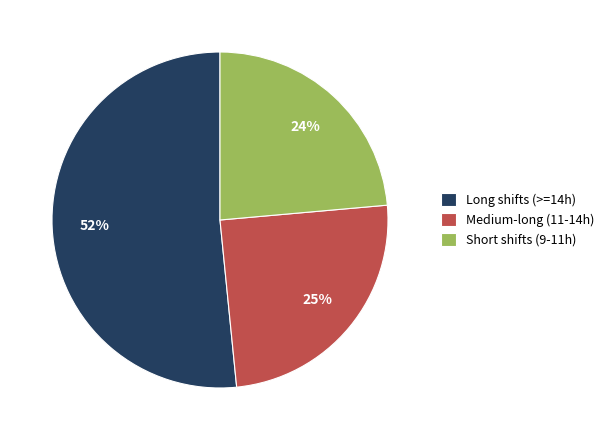

Which has a higher value, Long shifts (>=14h) or Medium-long (11-14h)?

Long shifts (>=14h)